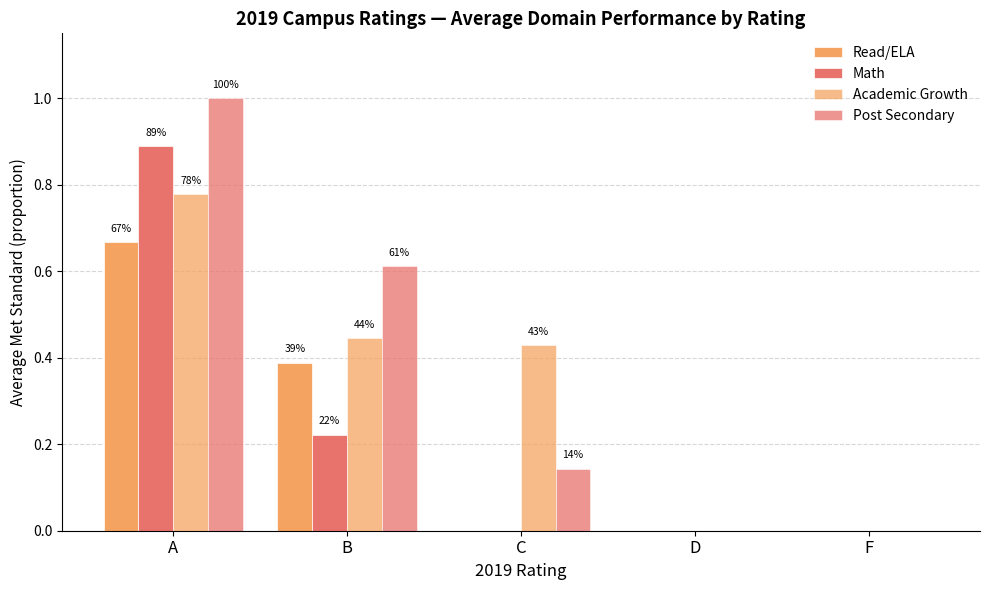

Does the chart contain stacked bars?

No